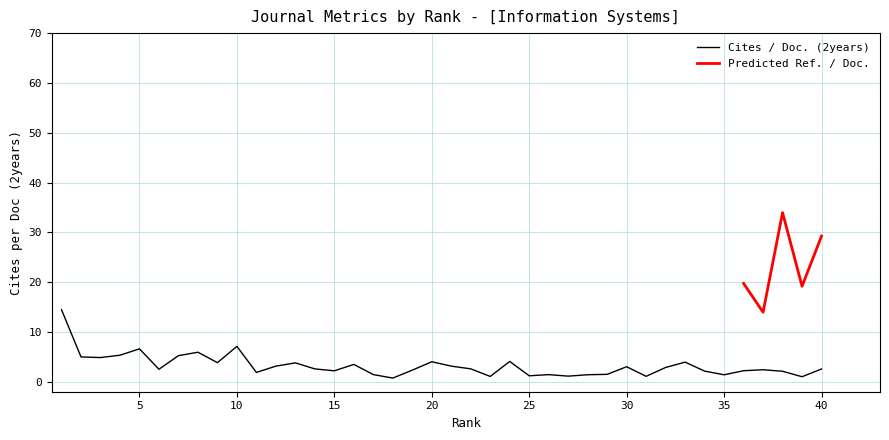

What is the minimum value shown in the chart?

0.7